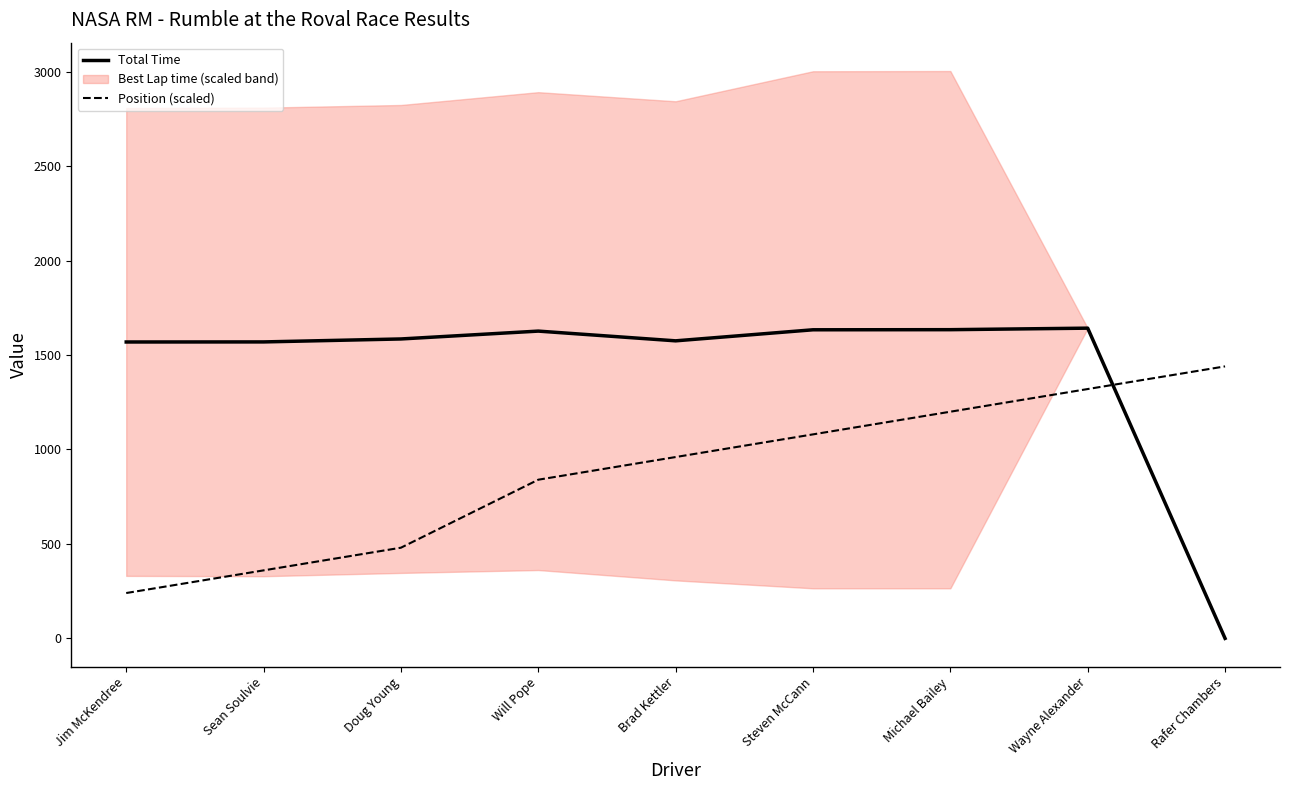

At Brad Kettler, list the series in order from smallest to largest.

Position (scaled), Total Time